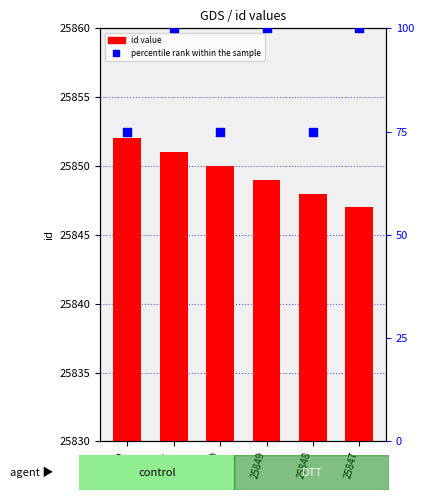

Which series reaches the maximum Y coordinate?

id (count)